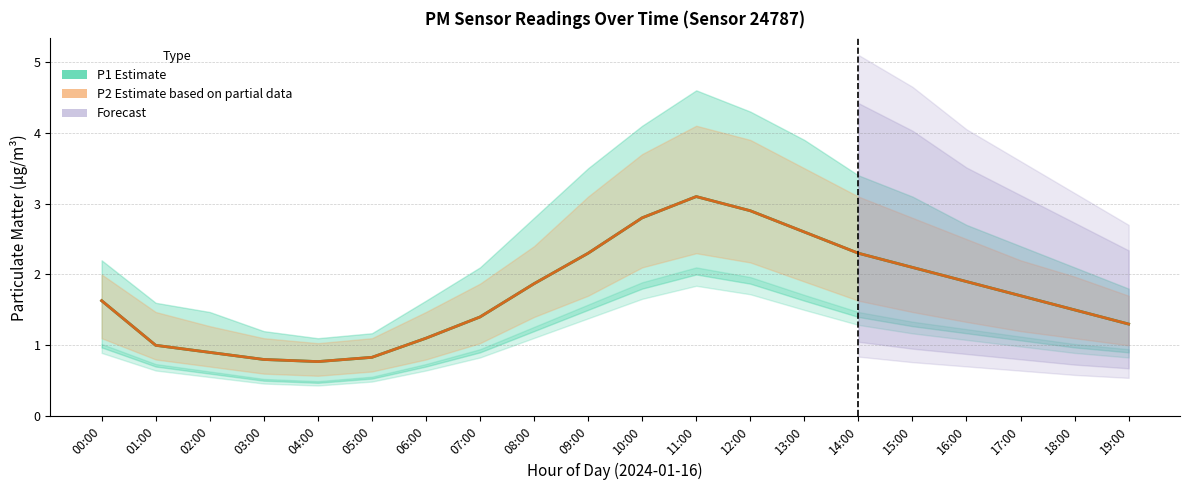

True or false: P2 (Estimate based on partial data) has more than 2 points higher than both neighbors.

False